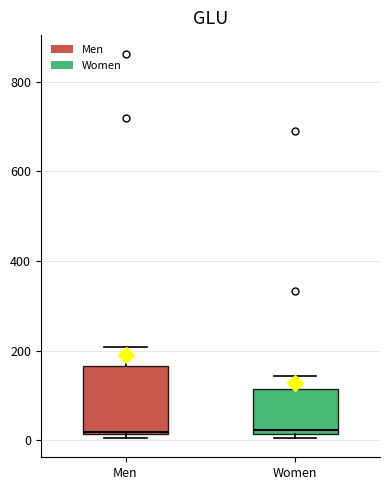

Reading left to right, read every box against the y-axis: the position of its median line, the range the box covers, and the ends of its whiskers. The values are not printed on the chart, so give them approximately, as read against the axis.

Men: median 20, box 20 to 160, whiskers 0 to 200
Women: median 20 (just above the box's lower edge), box 20 to 120, whiskers 0 to 140